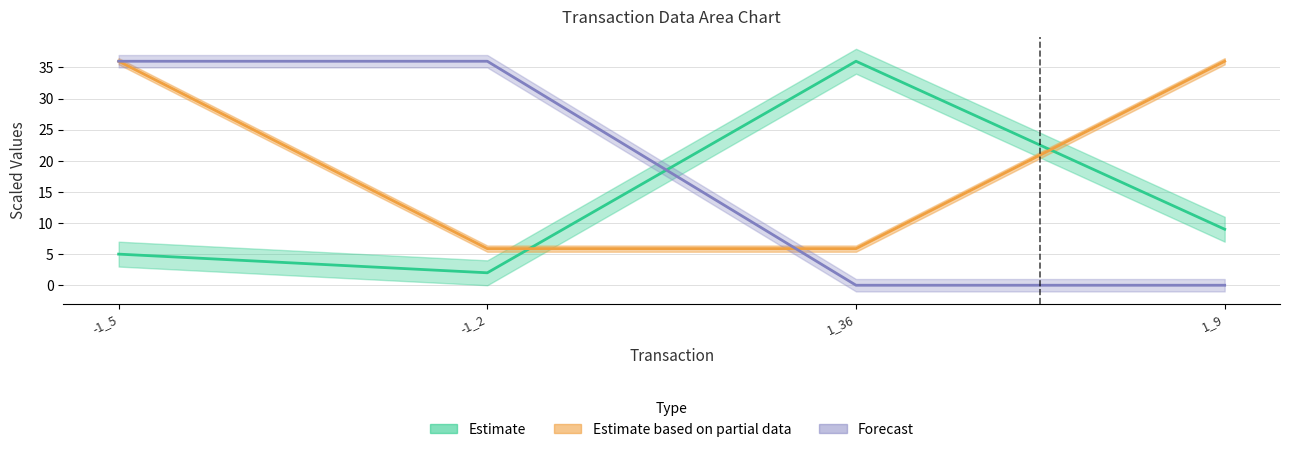

Which has a higher value, -1_2 or 1_36?

1_36